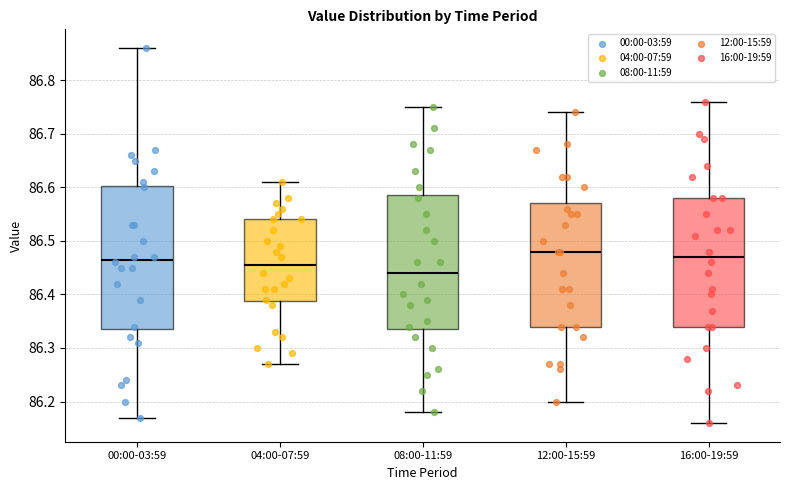

Which box is the tallest, from its lower edge to its upper edge?

00:00-03:59